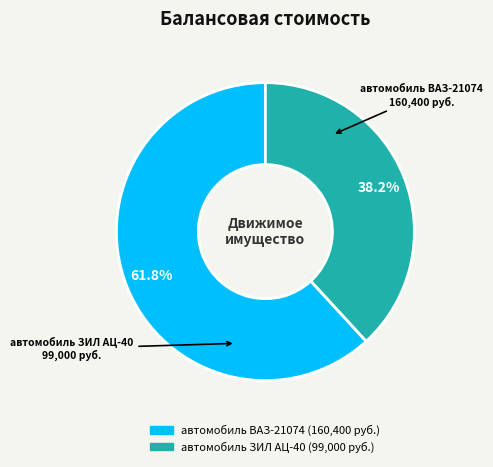

To the nearest percent, what portion does автомобиль ЗИЛ АЦ-40 represent?

38%